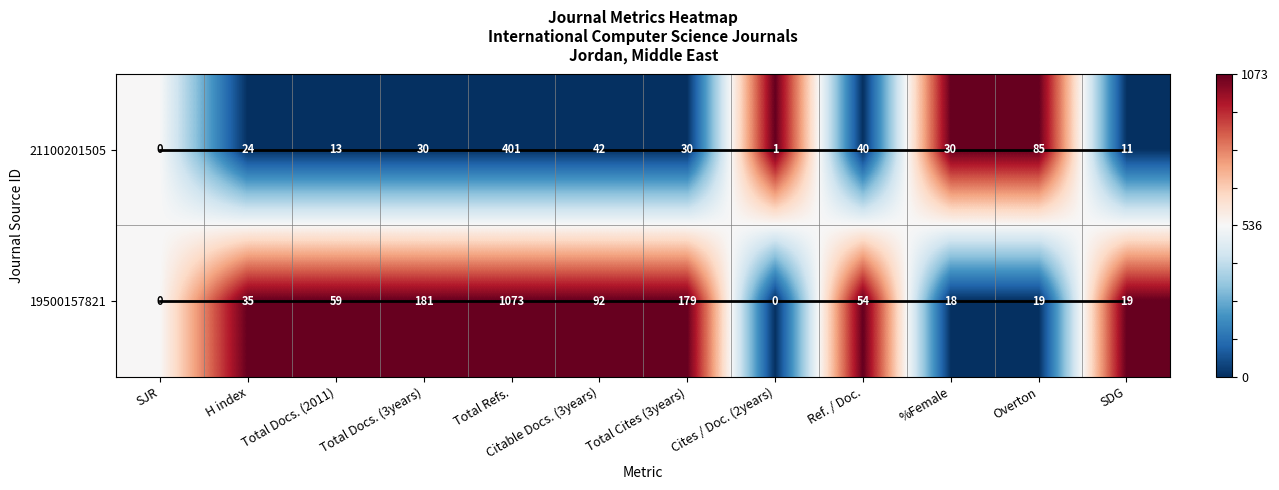

How many data points does each series have?

12